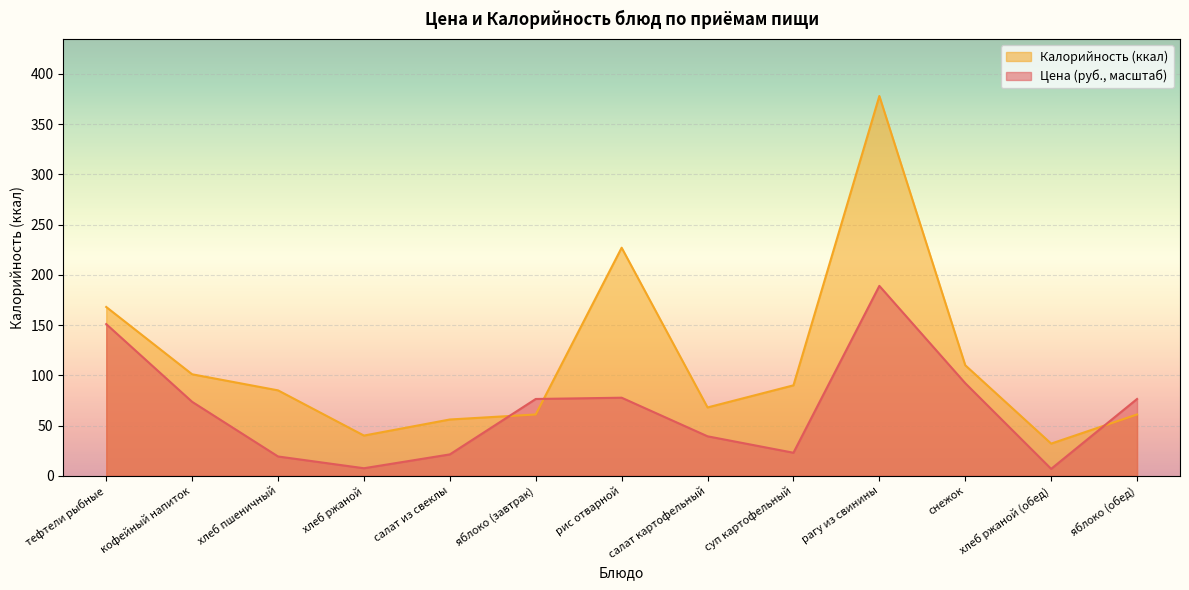

What is the difference between the maximum and minimum values in the Цена series?

182.1